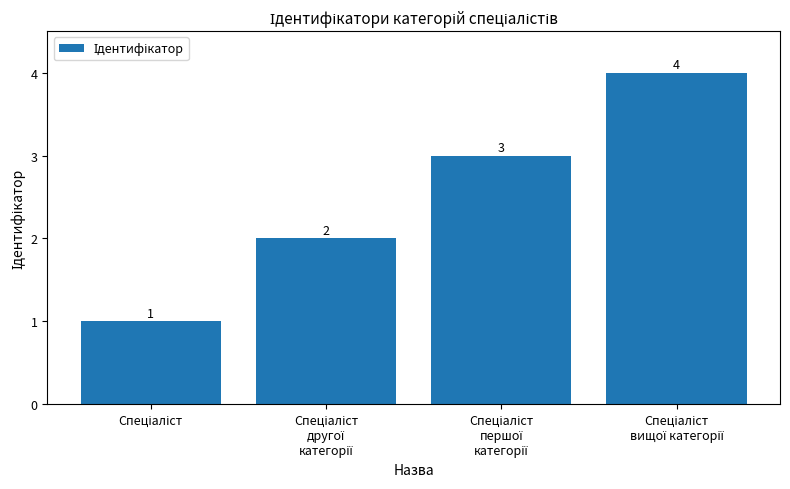

Count the values in the range 2 to 4.

3